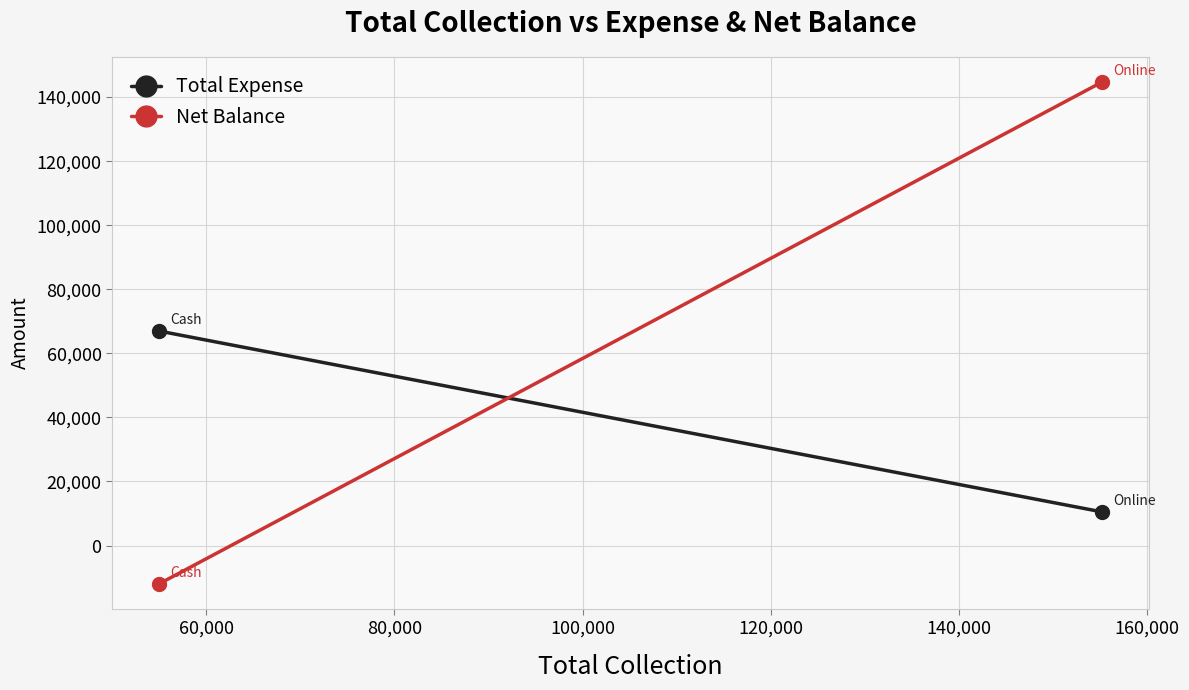

What are all the series names shown in the legend?

Total Expense, Net Balance